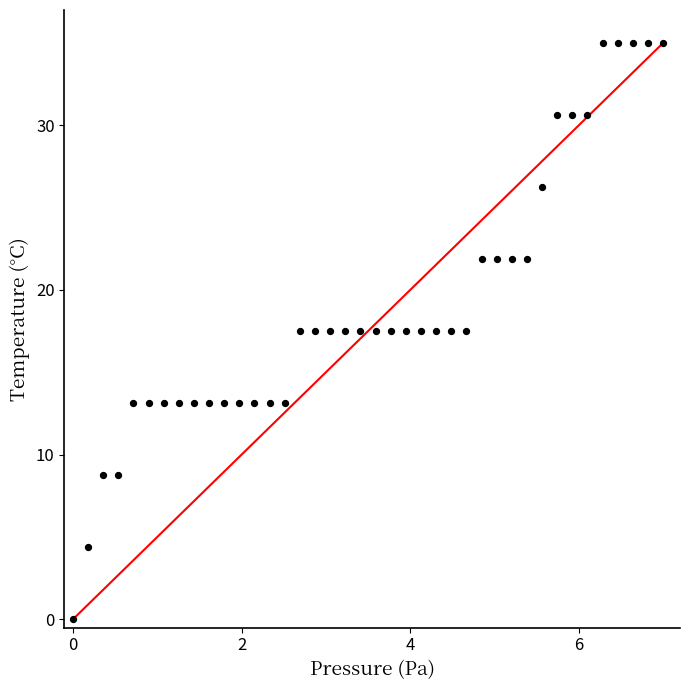

What is the range of X values (max minus min)?

7.0